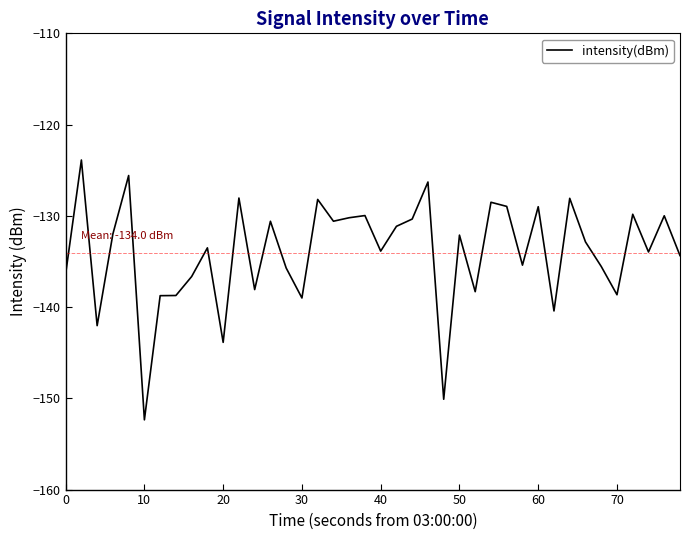

What is the maximum value shown in the chart?

-123.9